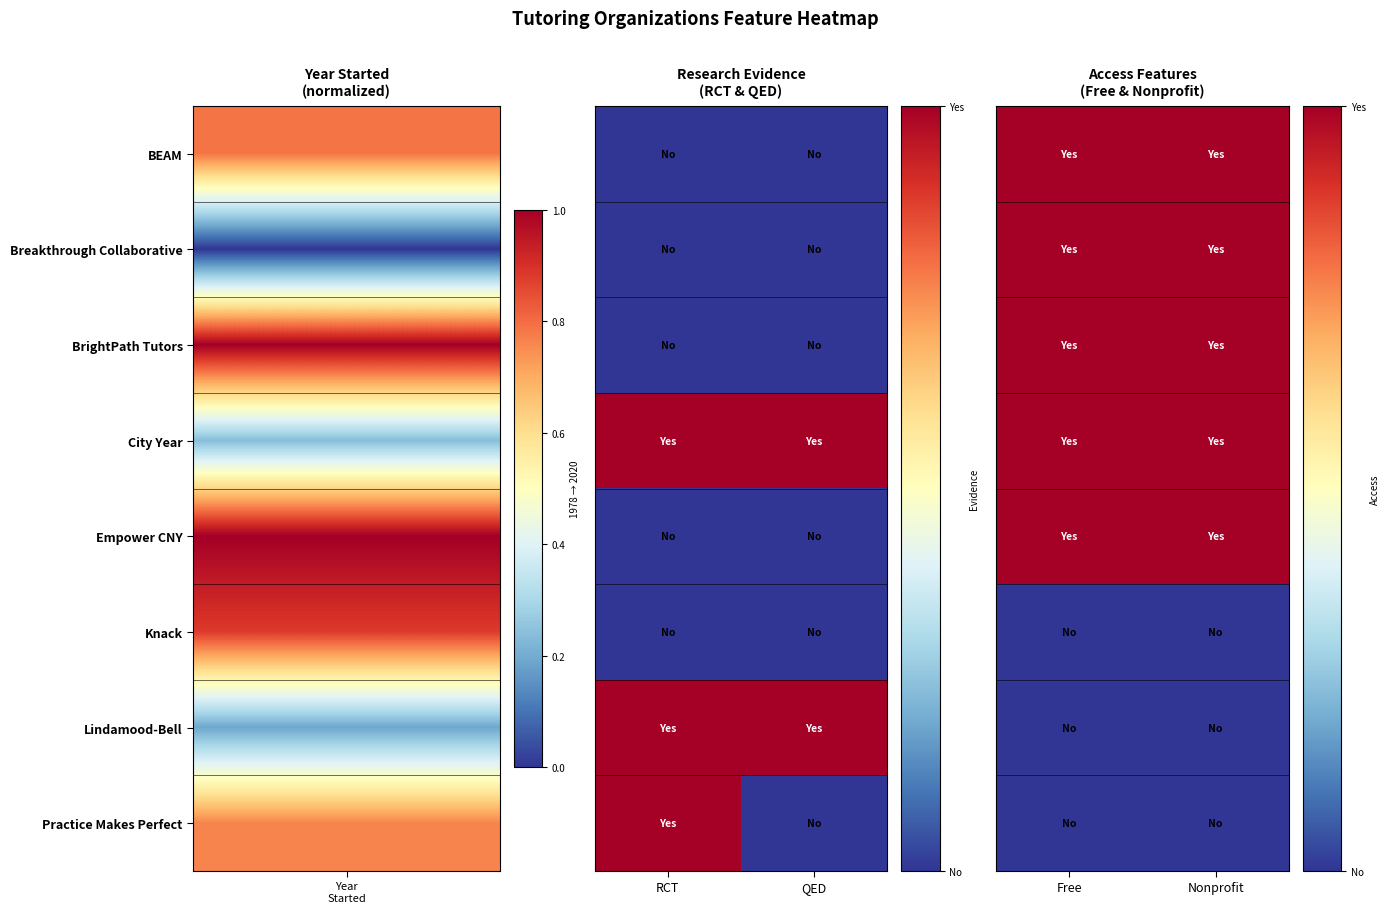

True or false: City Year has a value of 1 at Nonprofit.

False